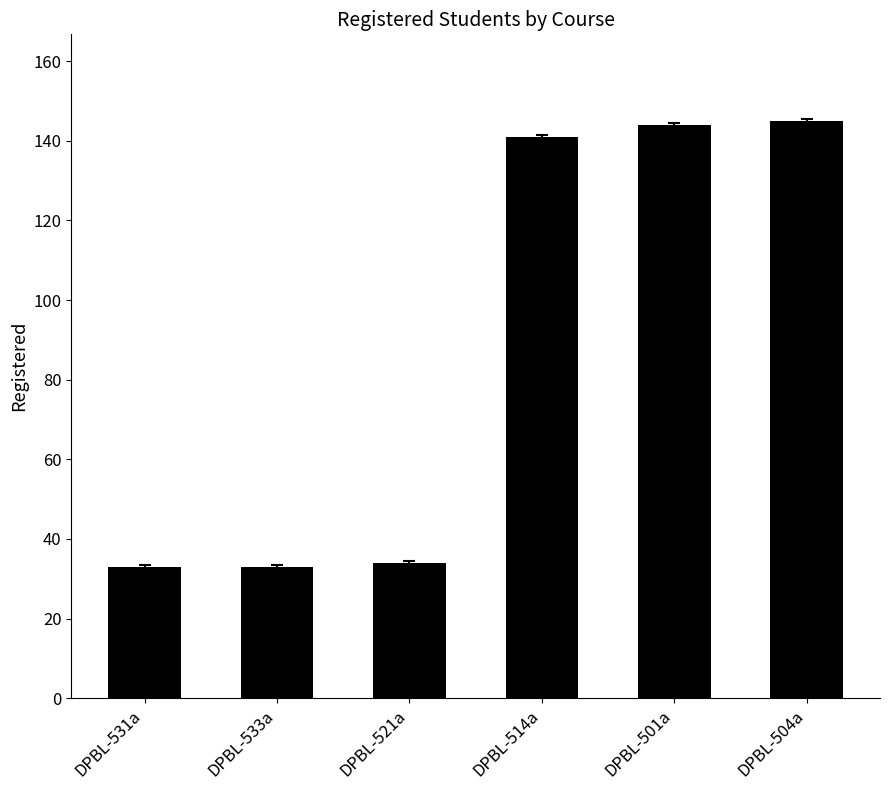

Between DPBL-504a and DPBL-531a, which is larger?

DPBL-504a